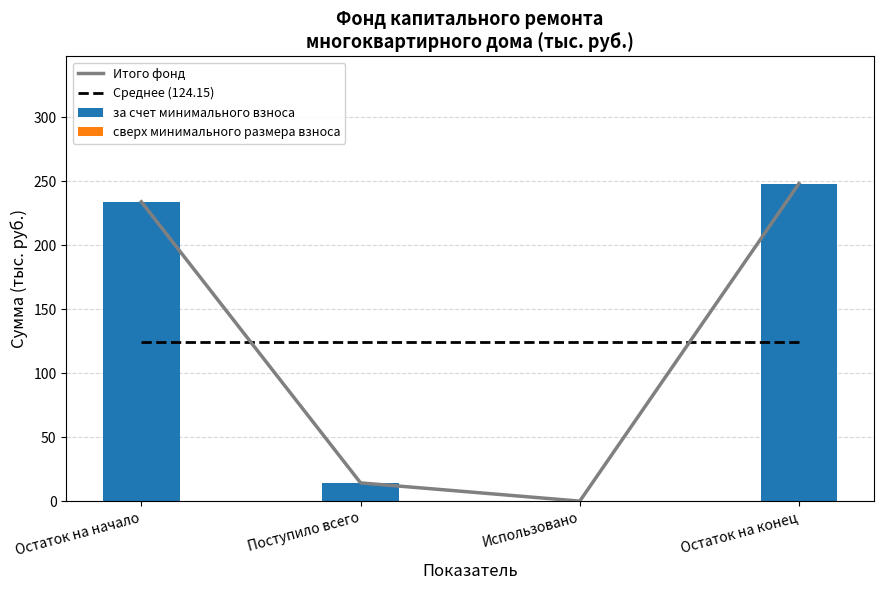

What is the label of the 4th bar from the left?

Остаток на конец